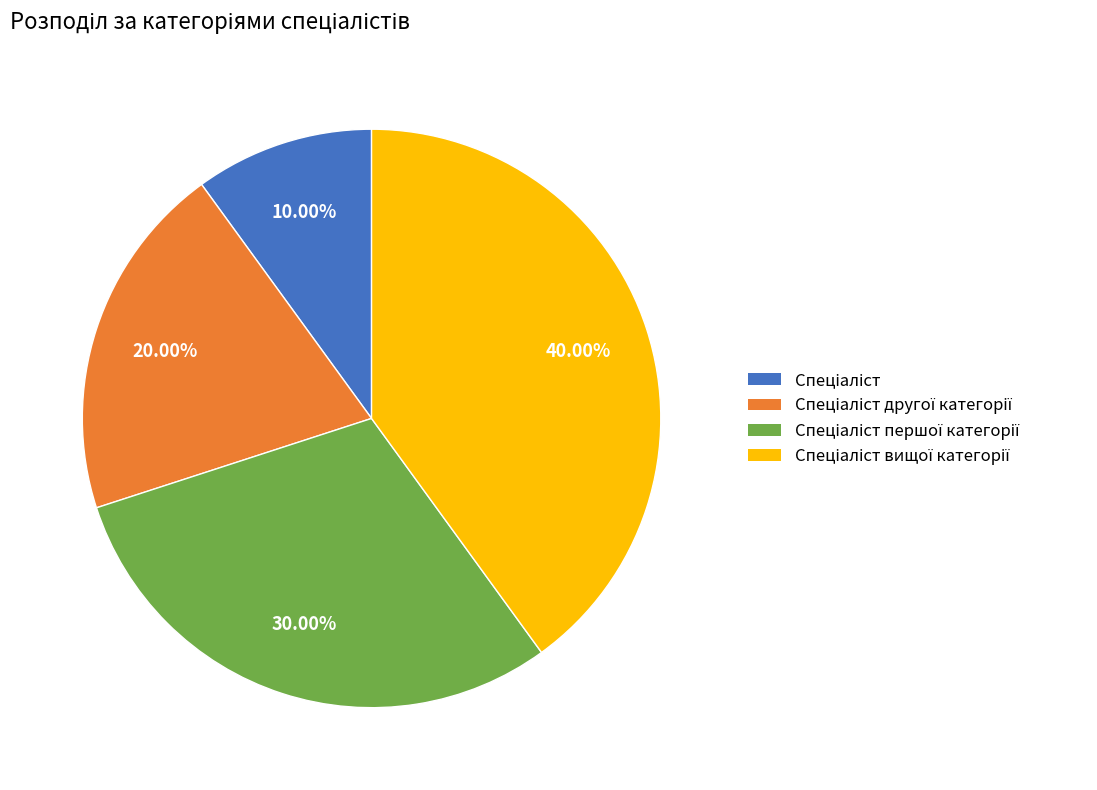

Is there any slice that represents more than half of the pie?

No